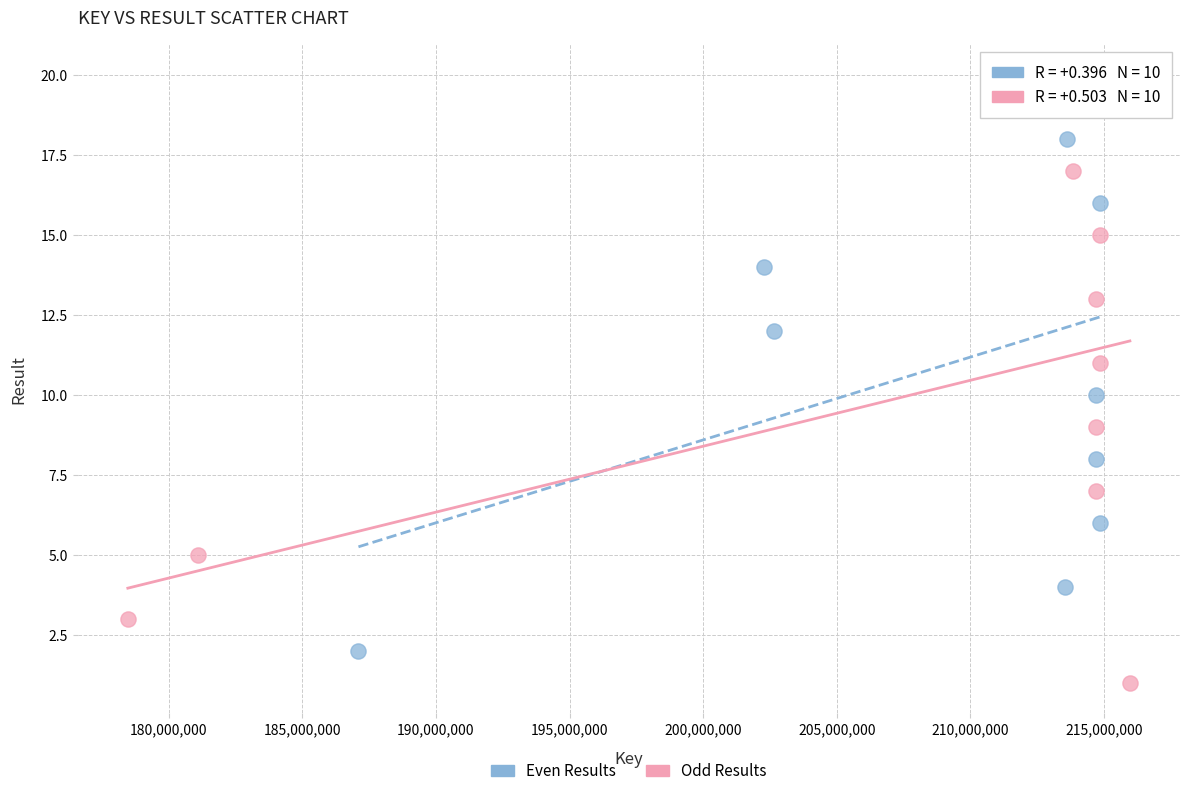

Which series contains the lowest Y value?

Odd Results